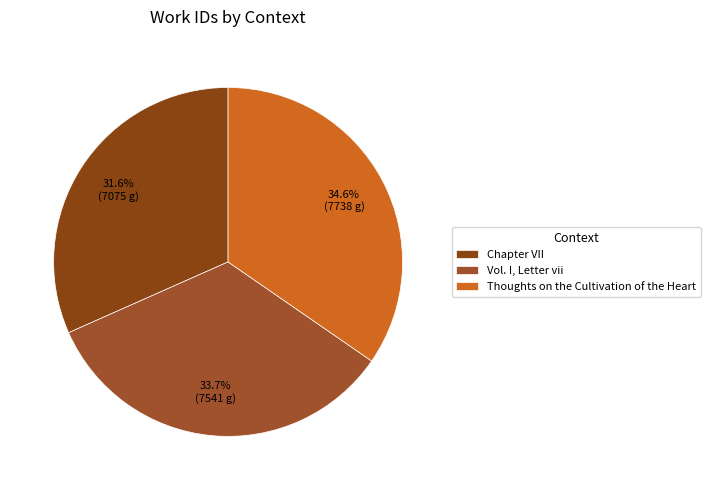

What is the largest slice in the pie chart?

Thoughts on the Cultivation of the Heart